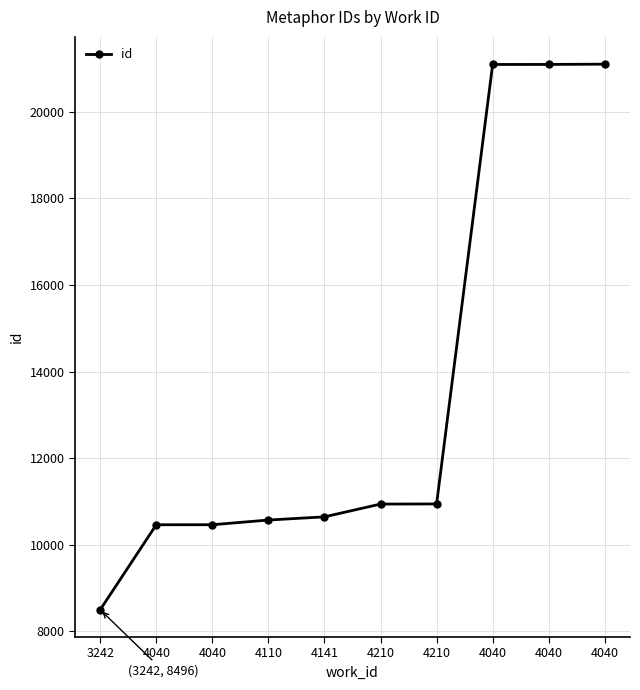

How many lines are shown in the chart?

1